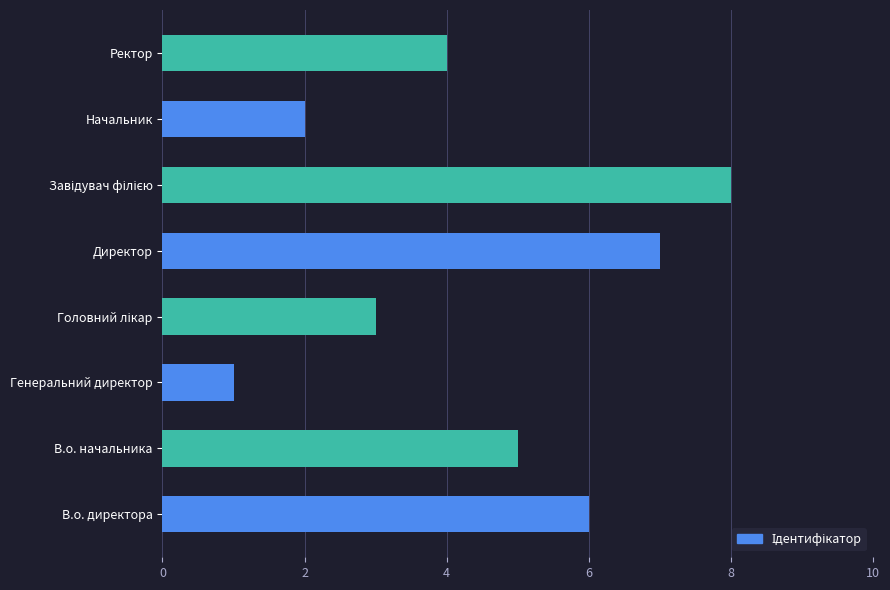

What is the difference between the maximum and minimum values?

7